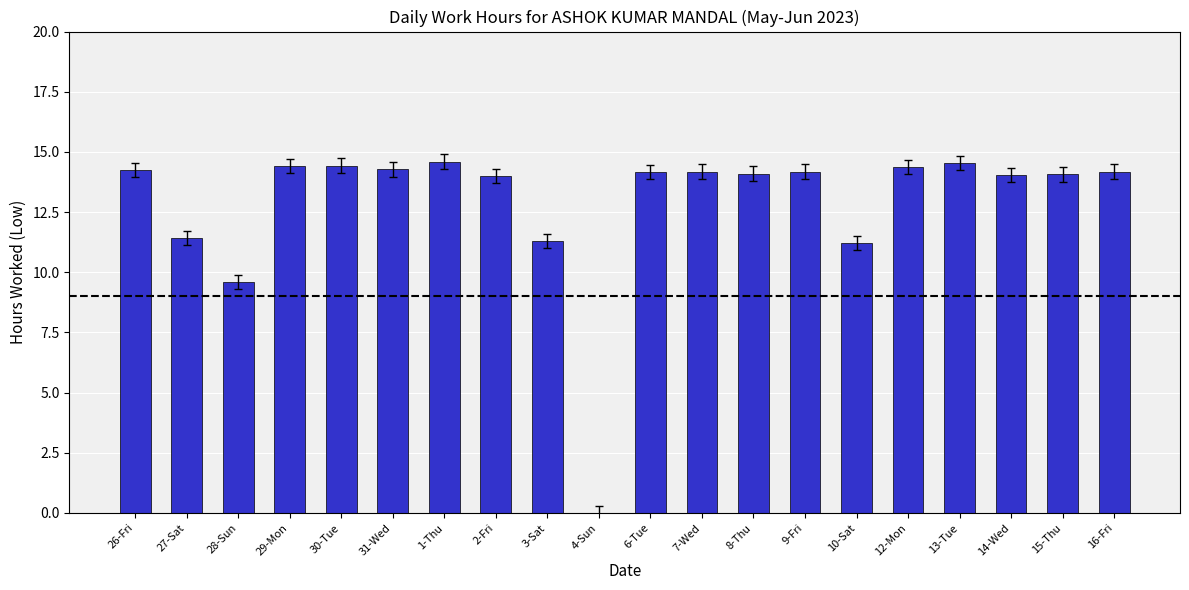

What is the ratio of the value at 16-Fri to the value at 13-Tue?

1.0